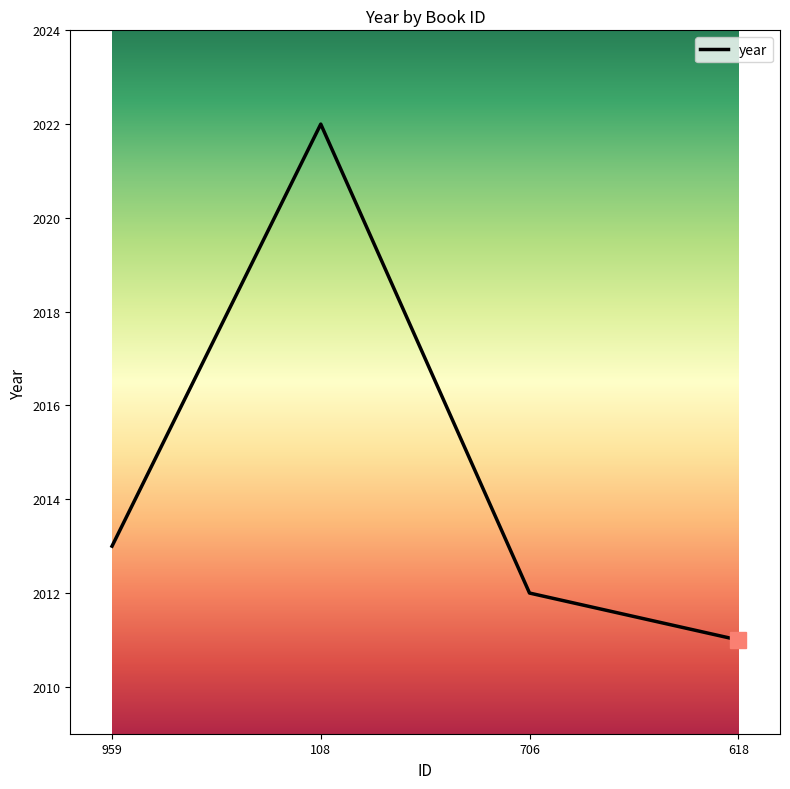

List the labels in order of value, largest first.

108, 959, 706, 618